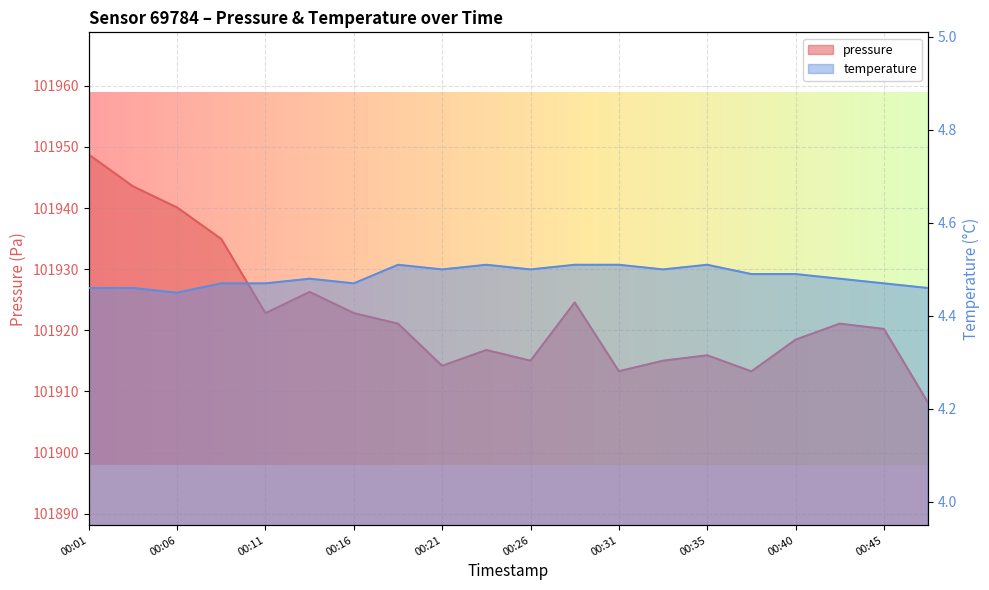

How many lines are shown in the chart?

2